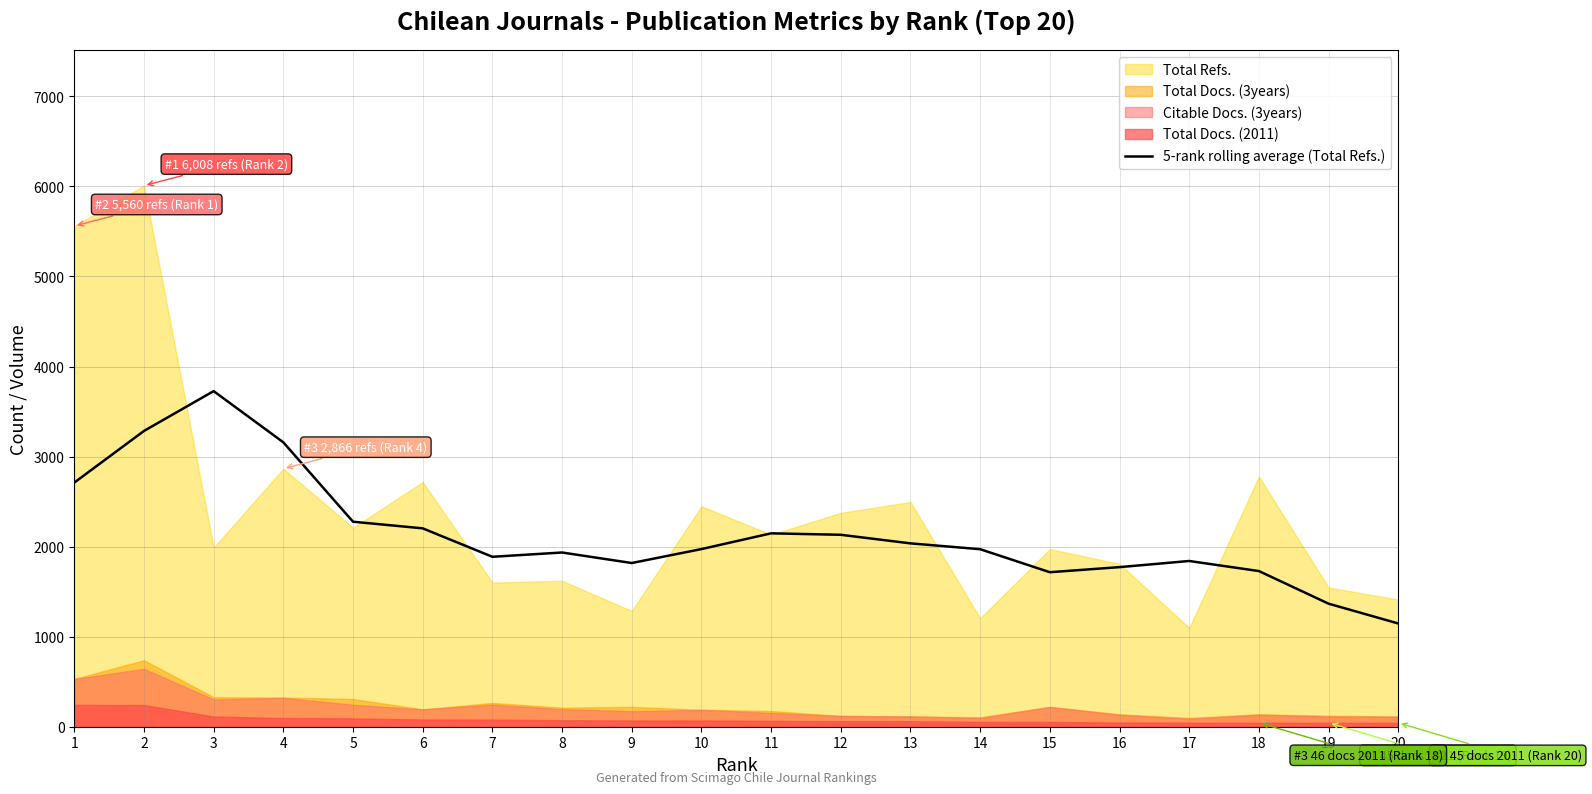

True or false: the data shows 544.9 at 17.

False